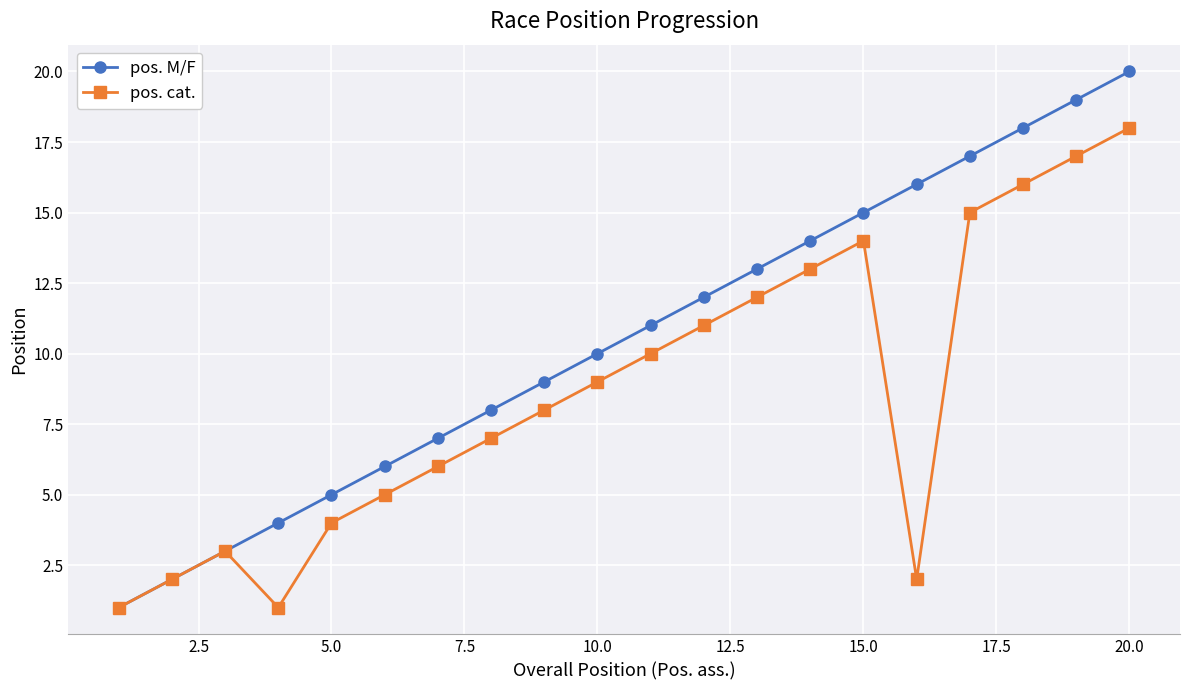

What is the greatest value displayed?

20